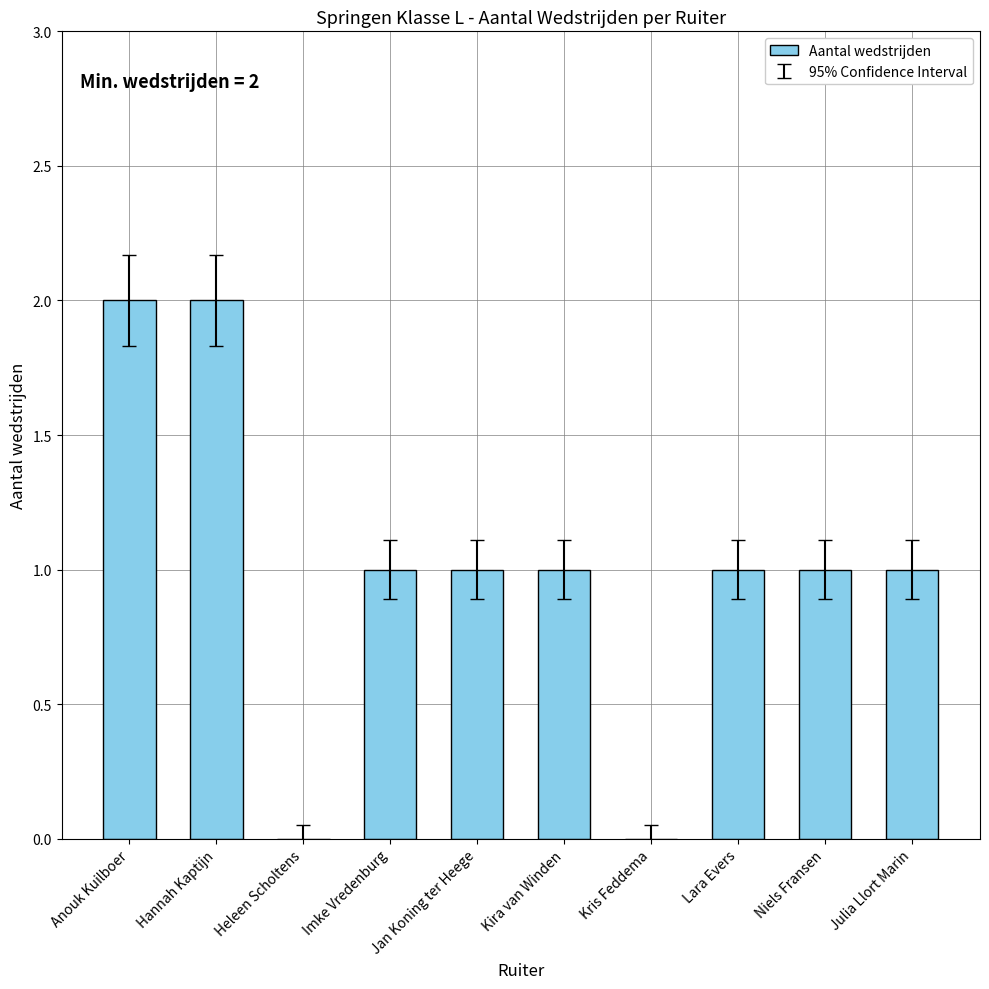

What is the difference between the values at Kira van Winden and Kris Feddema?

1